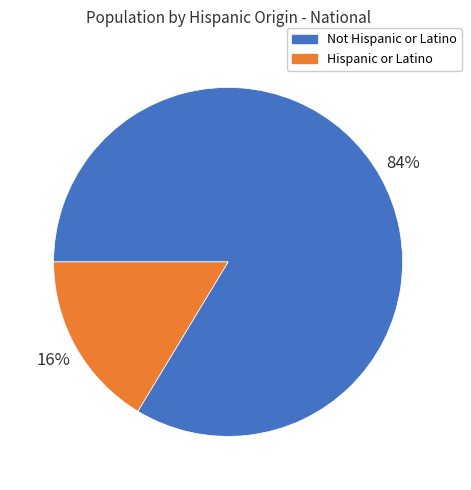

To the nearest percent, what is the average slice percentage?

50%